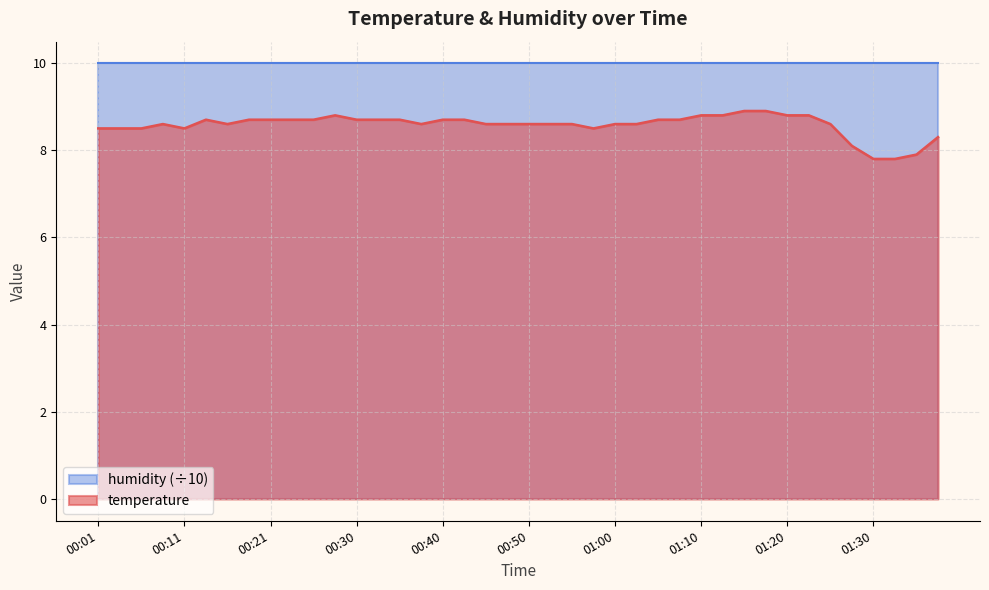

Which label corresponds to the largest value in the chart?

01:15